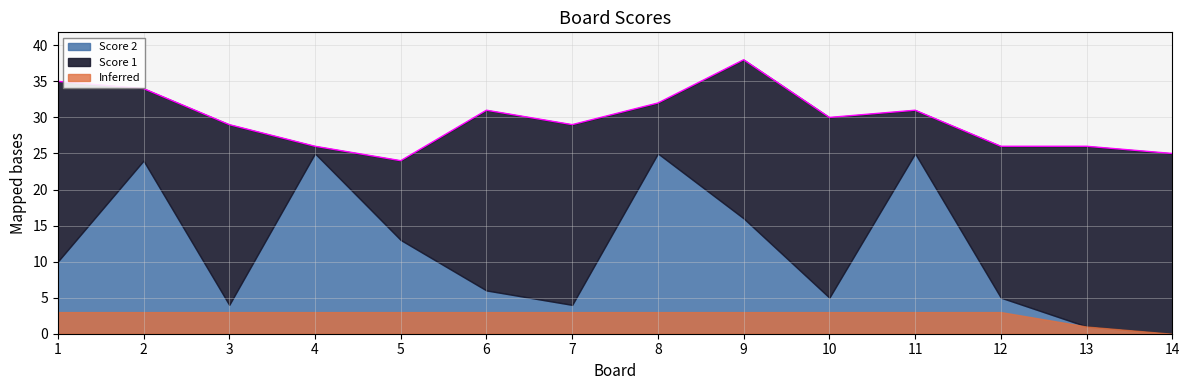

What is the average value of the Score 2 series?

12